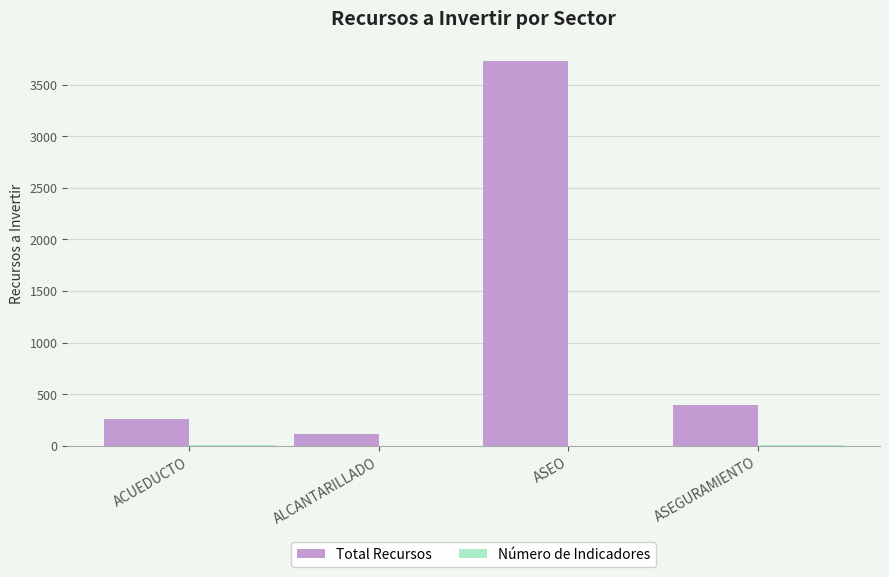

How many distinct data groups are displayed?

2